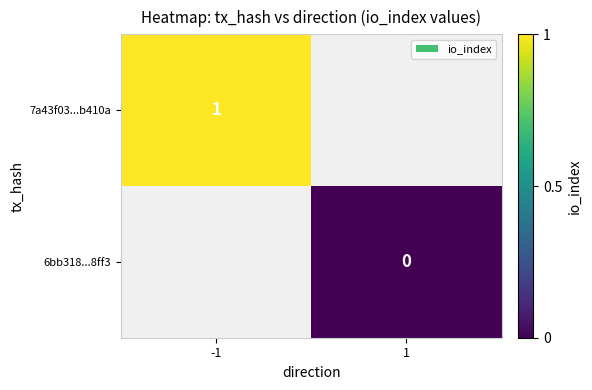

The value of 7a43f03...b410a at -1 is 1. True or false?

True